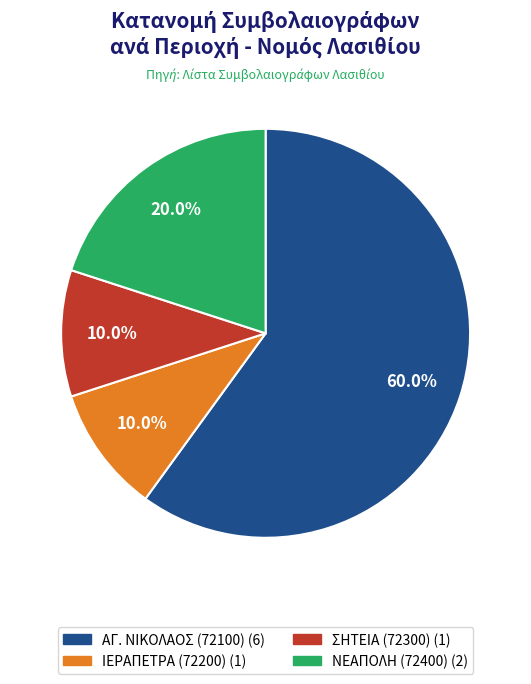

Is there any slice that represents more than half of the pie?

Yes